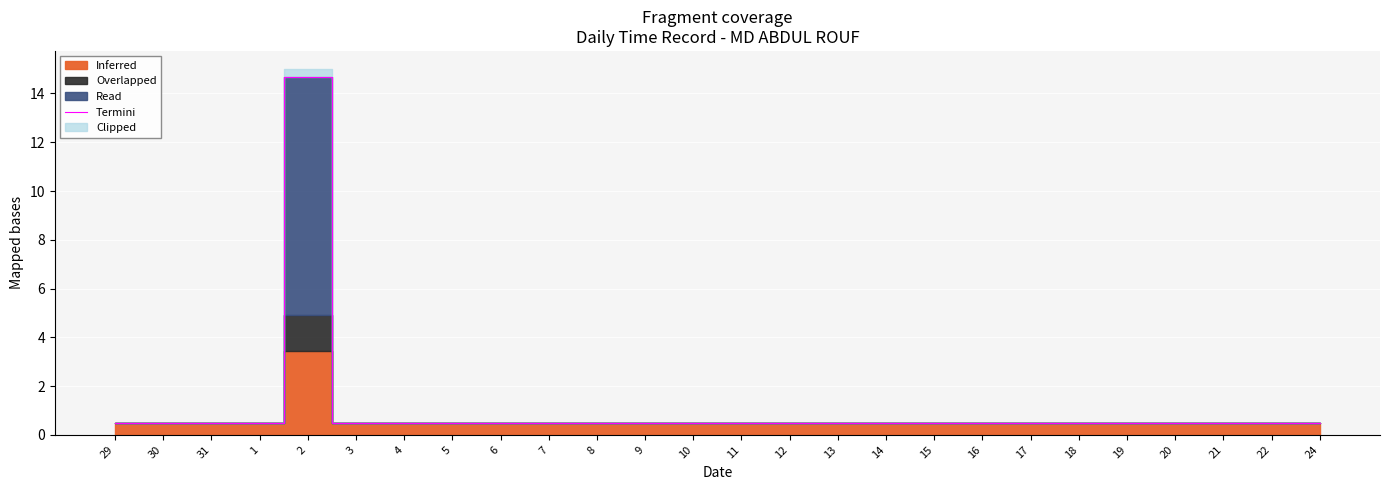

What is the greatest value displayed?

14.7